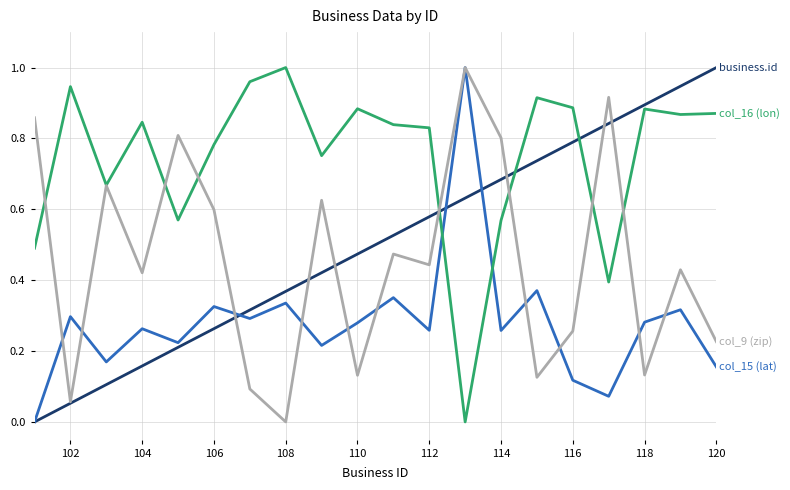

What is the total value across all series at 112?

2.1